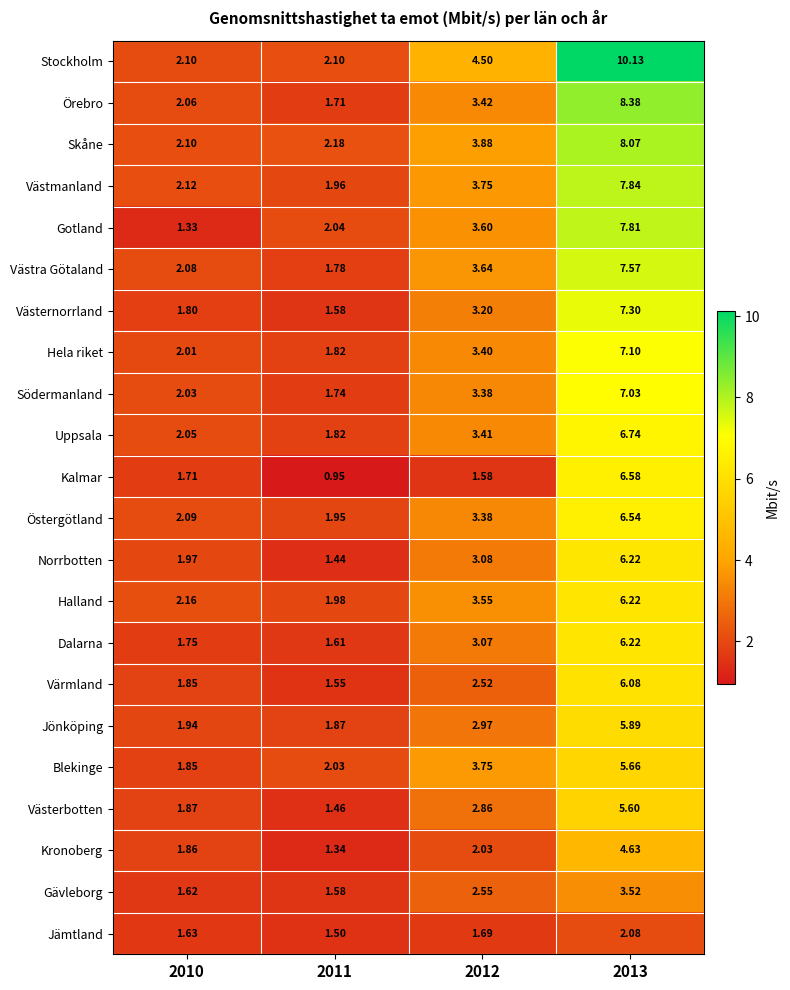

Is the value of Västernorrland at 2013 greater than the value of Värmland at 2012?

Yes